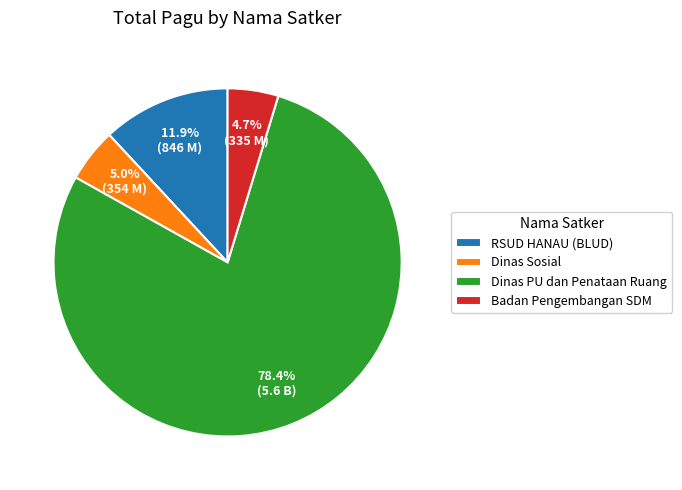

Do Dinas Sosial and Badan Pengembangan SDM together represent more than half of the pie?

No